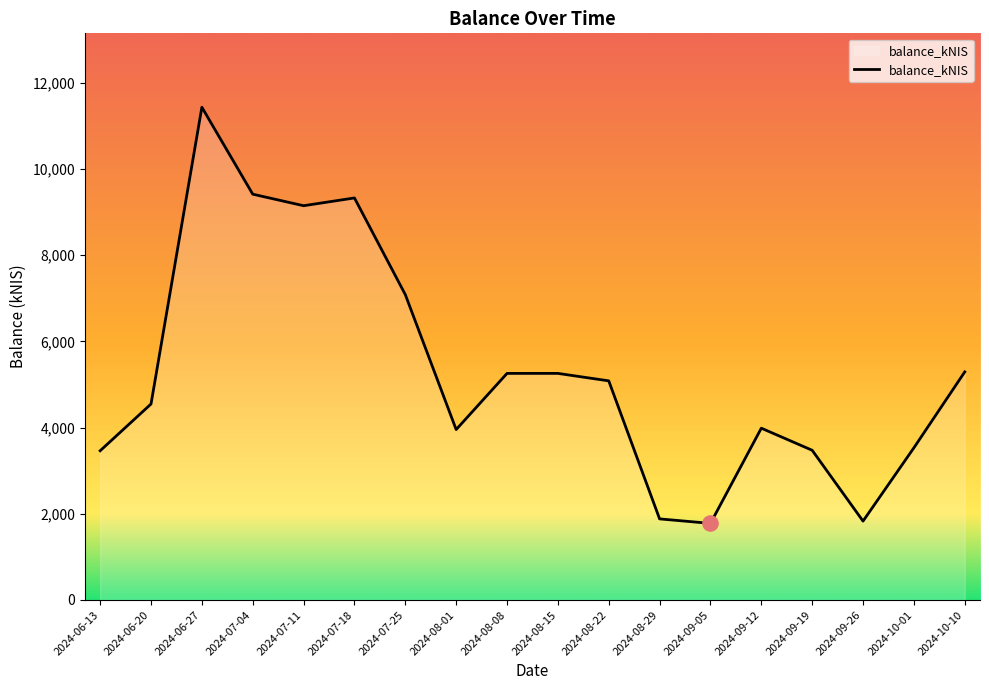

What is the change in value from 2024-07-11 to 2024-07-25?

-2062.8